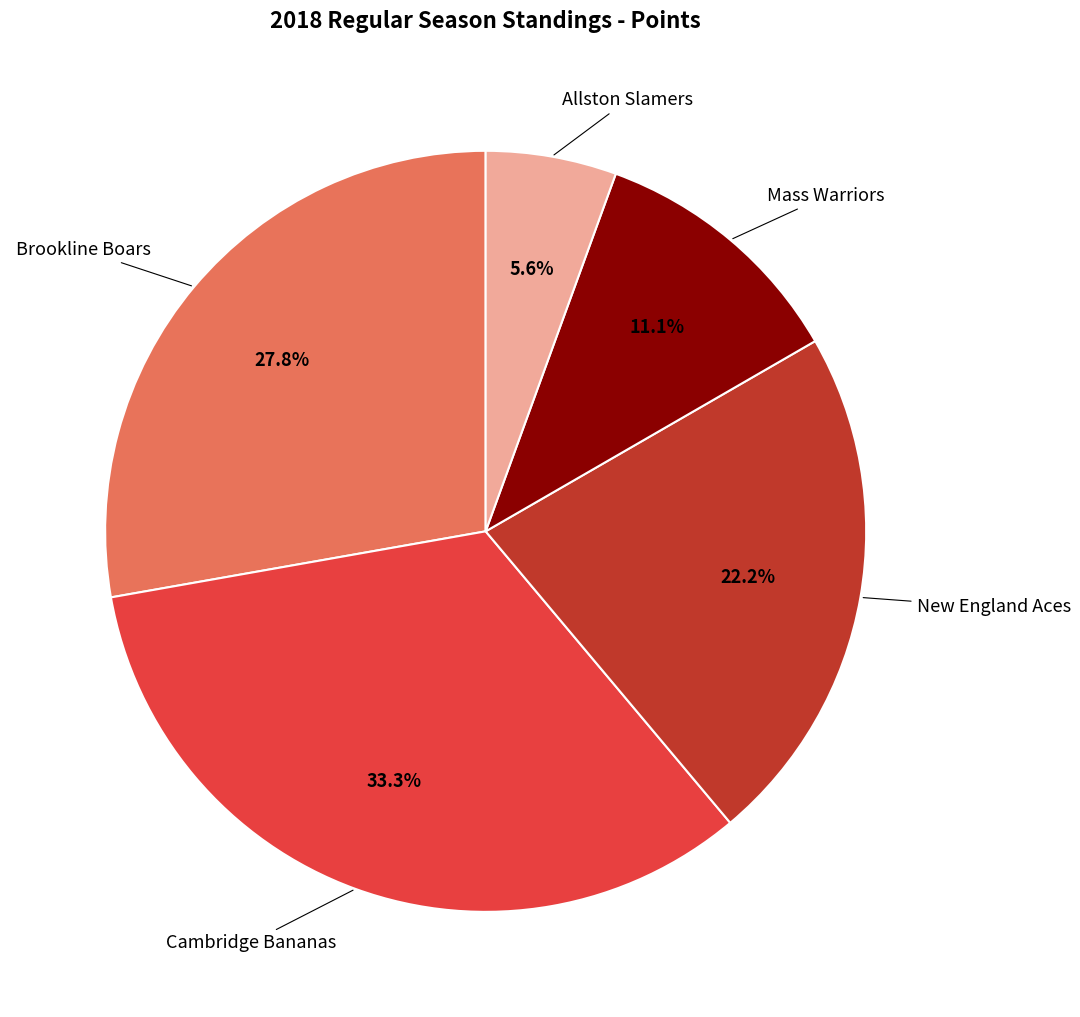

Which has a higher value, Allston Slamers or Brookline Boars?

Brookline Boars